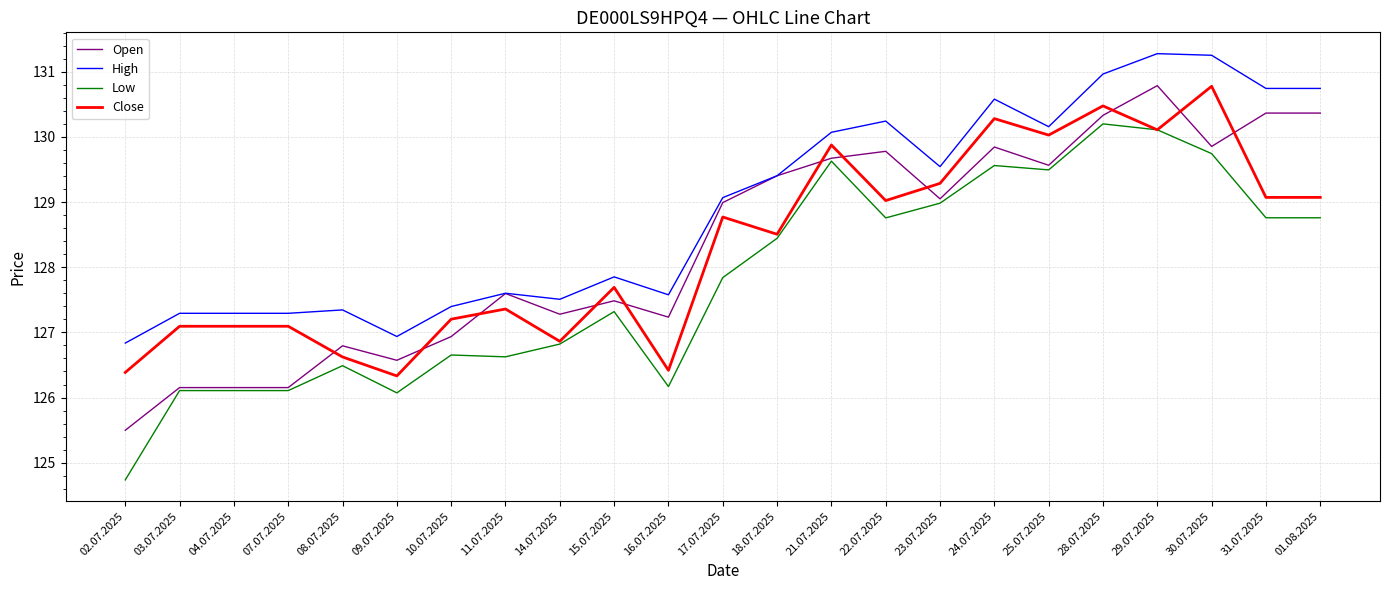

What is the sum of the Close values at 14.07.2025 and 18.07.2025?

255.4